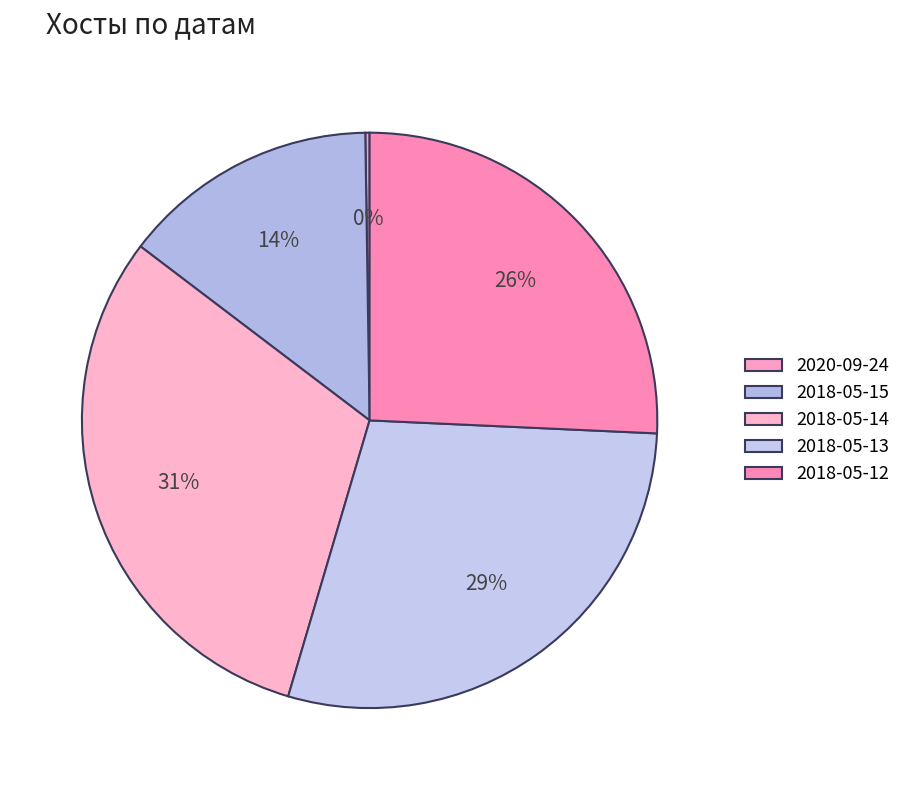

To the nearest percent, what is the difference between the largest and smallest slice percentages?

31%